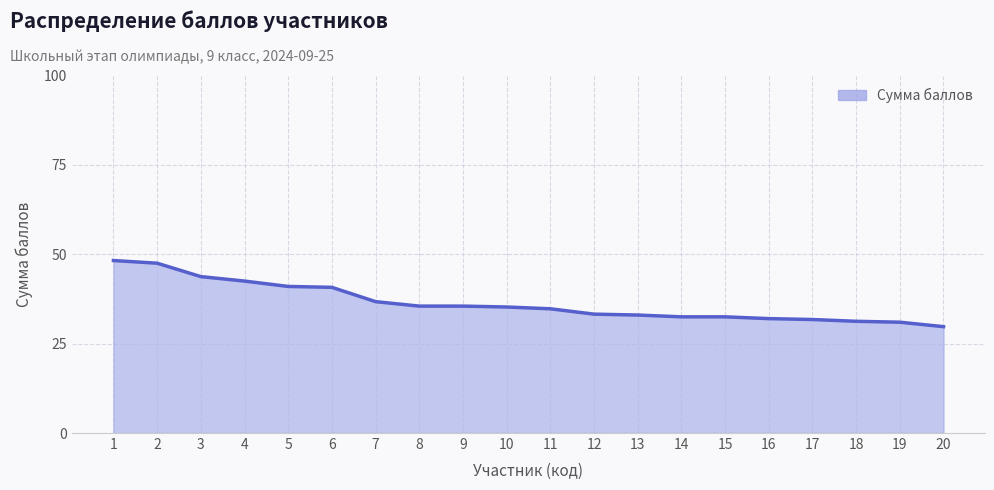

The chart shows a value of 15.9 at 6. True or false?

False